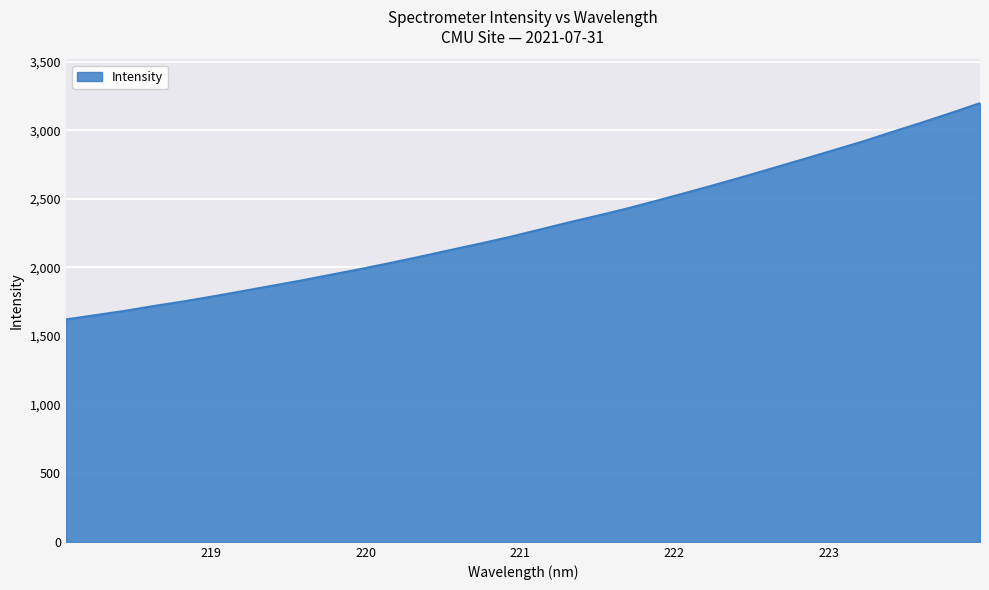

What is the greatest value displayed?

3197.2